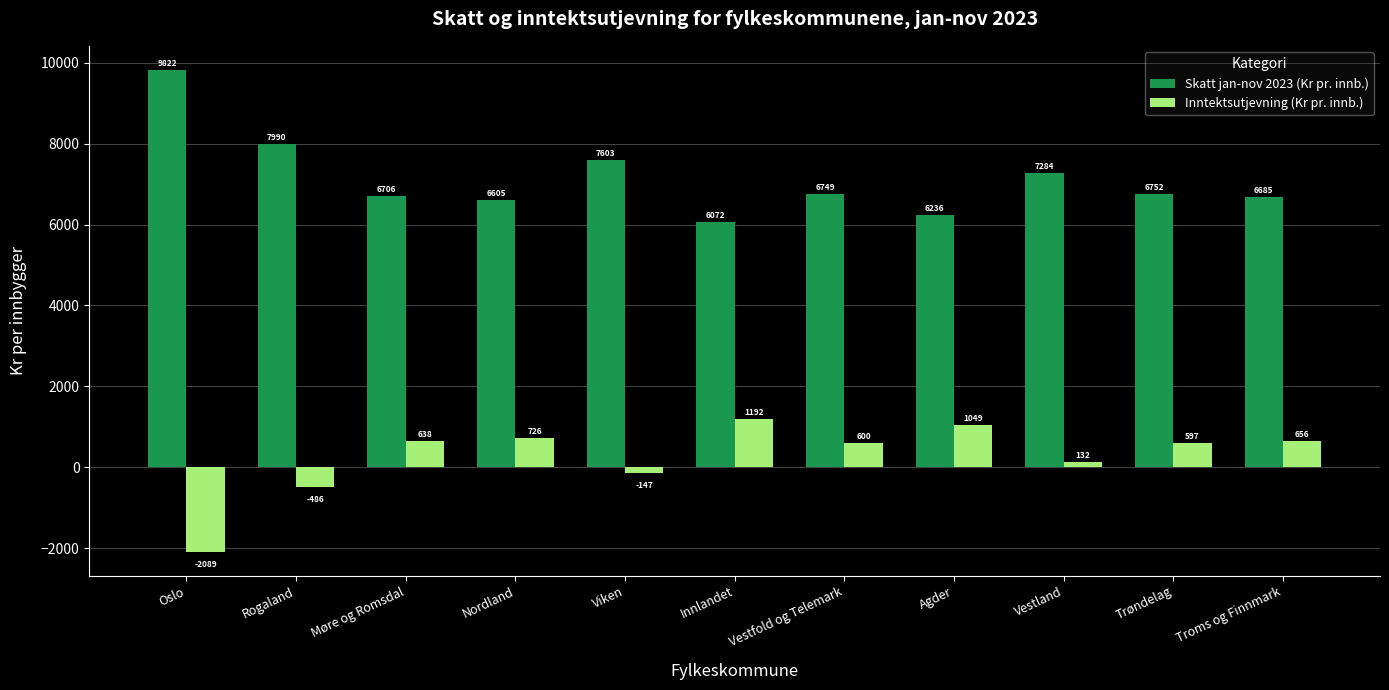

What is the greatest value displayed?

9822.1